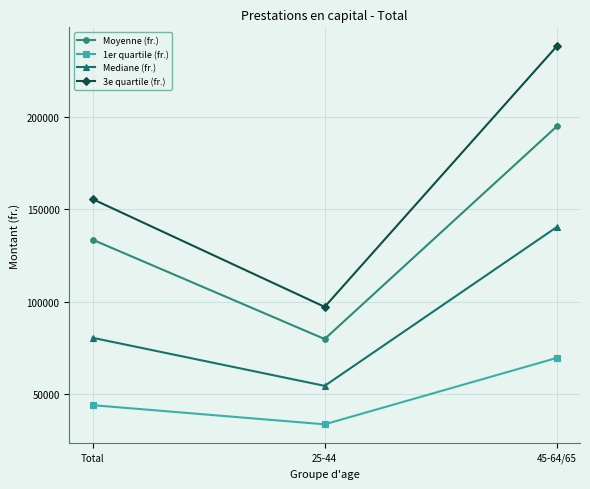

What is the label of the 3rd point from the left?

45-64/65